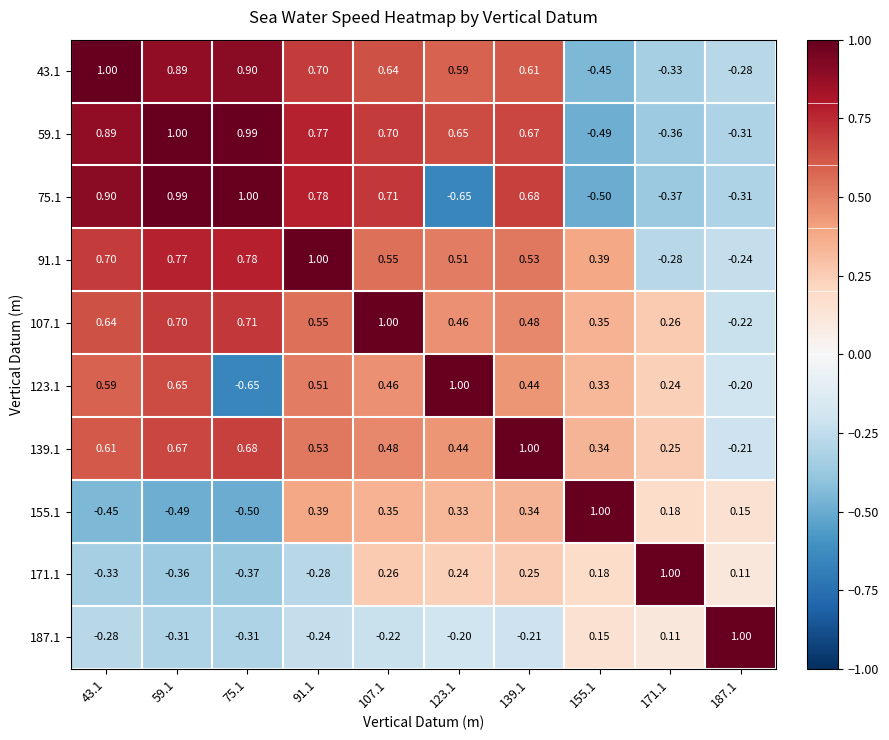

At which category is the sum across all series the highest?

107.1